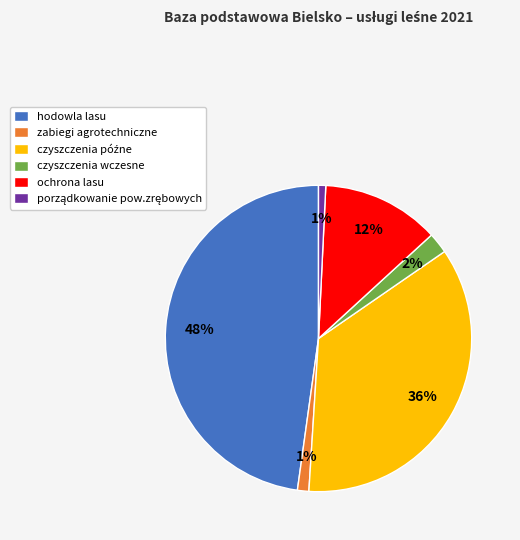

To the nearest percent, what is the average slice percentage?

17%